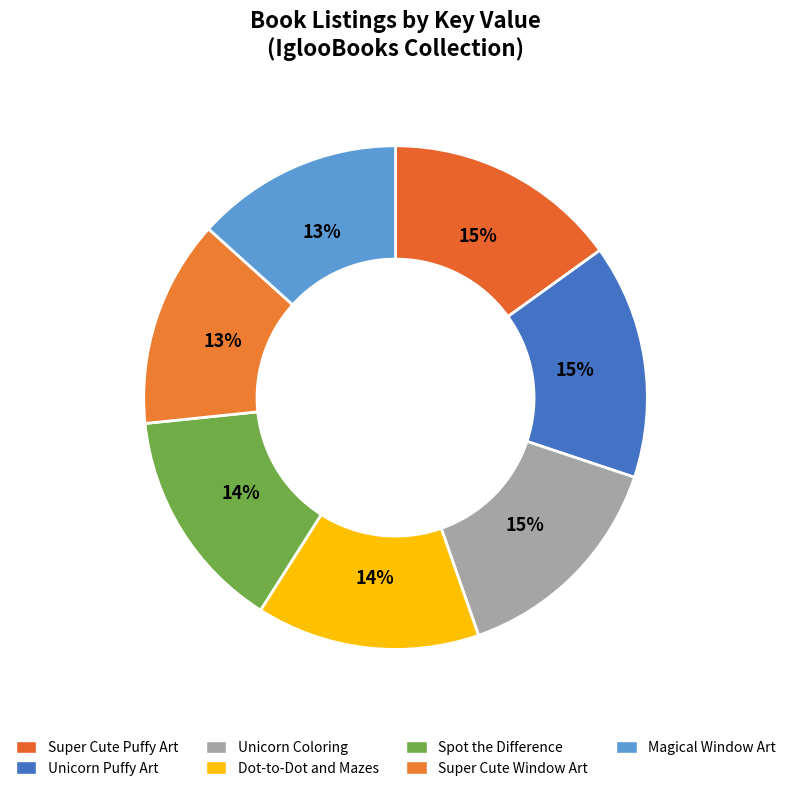

Is there any slice that represents more than half of the pie?

No